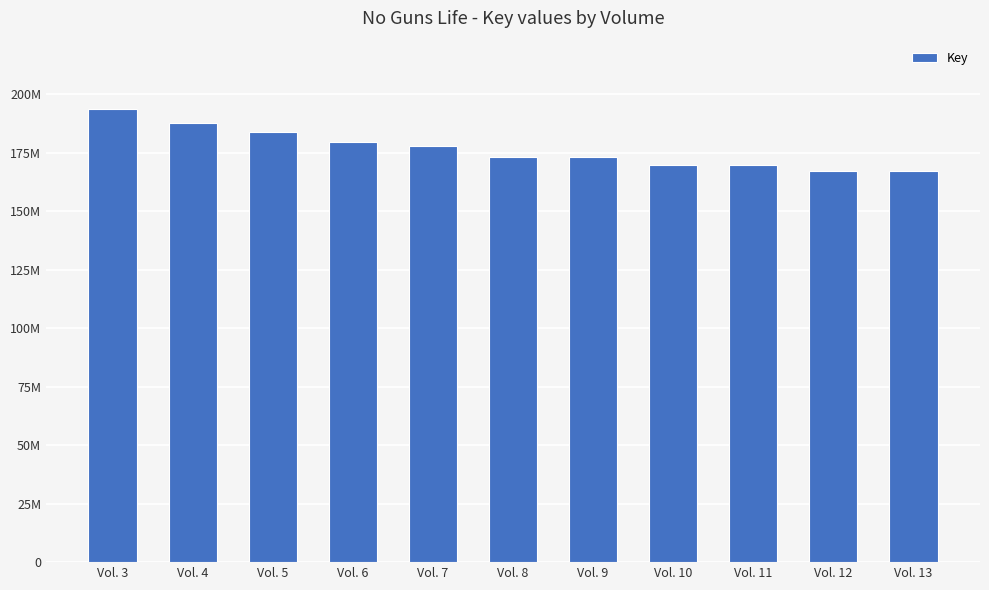

Between Vol. 10 and Vol. 9, which is larger?

Vol. 9